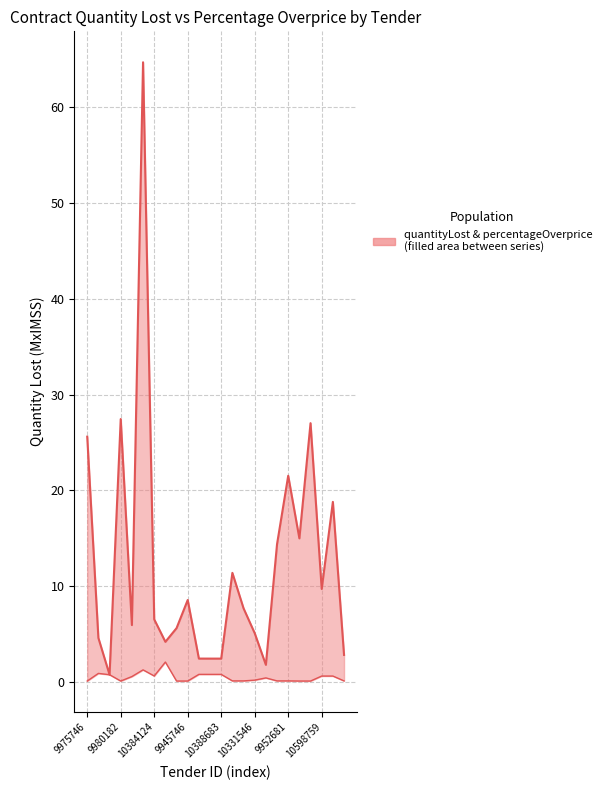

How many values in the quantityLost series are below 7?

12